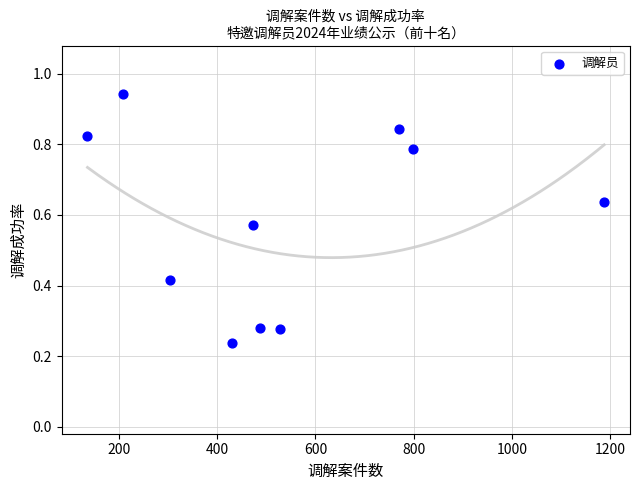

What is the range of X values (max minus min)?

1052.0